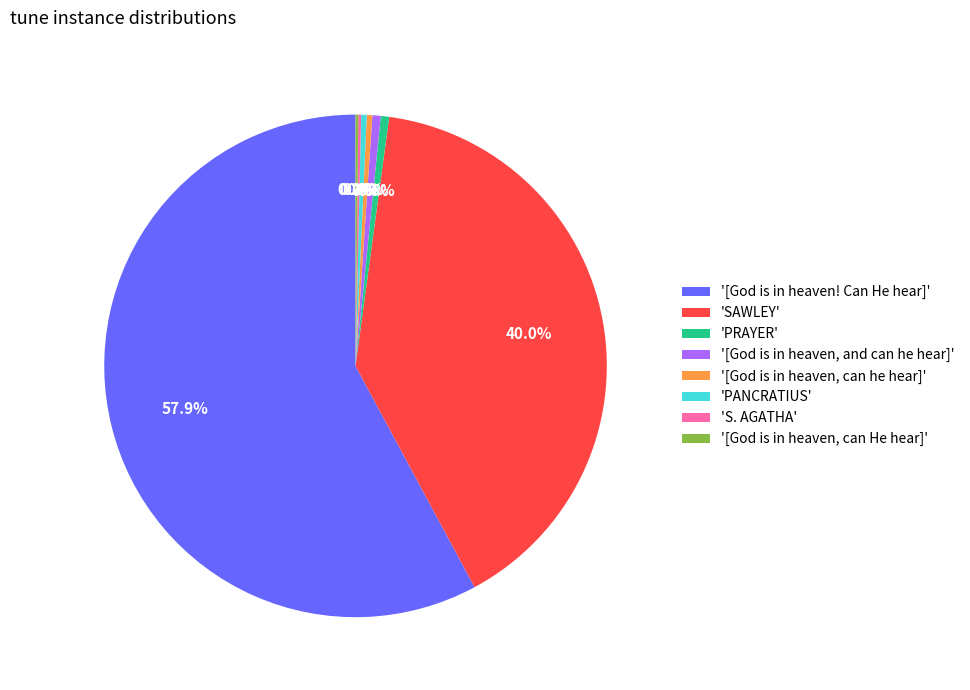

Which category has the biggest portion of the pie?

'[God is in heaven! Can He hear]'